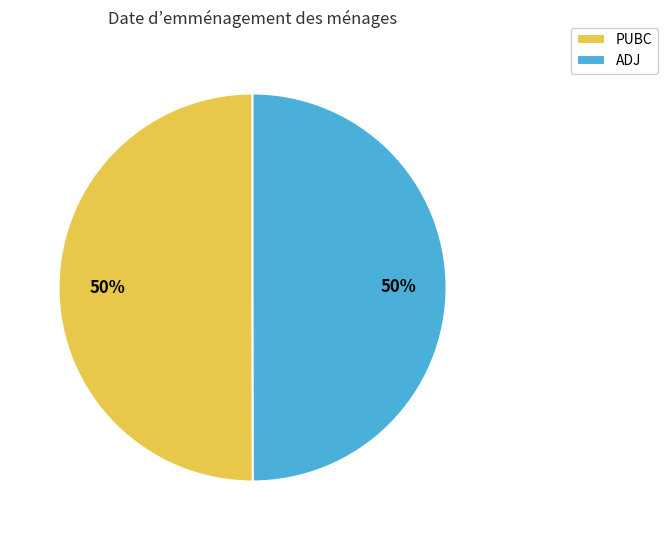

To the nearest percent, what percentage of the pie is ADJ?

50%